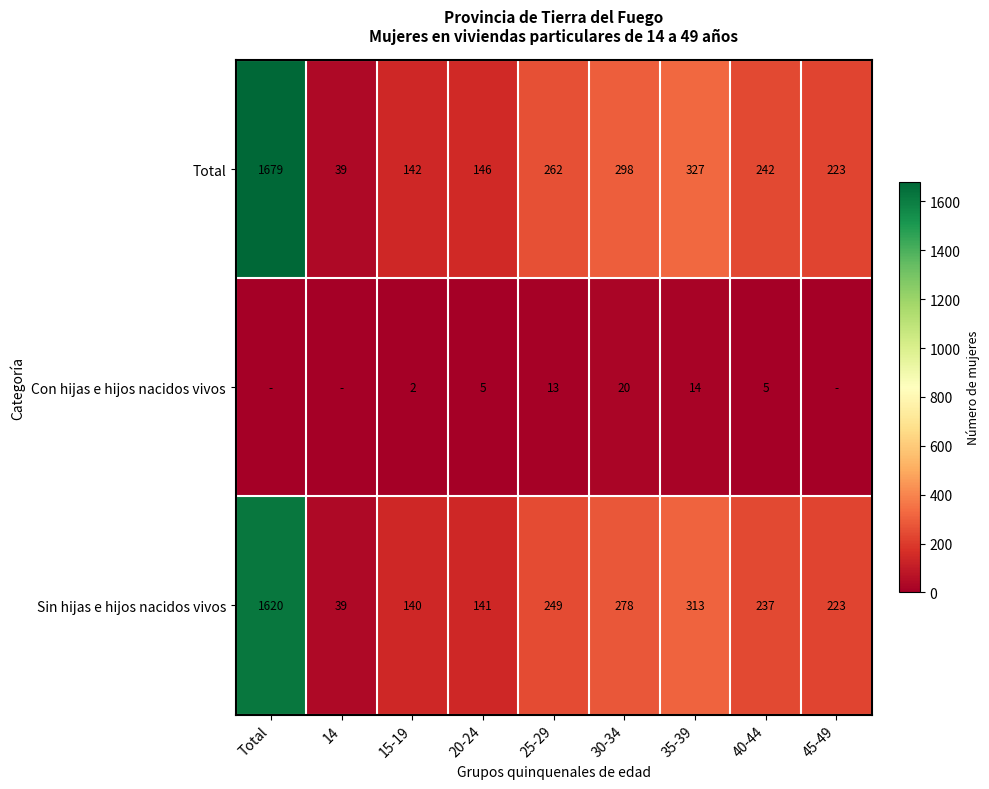

What is the highest value of the Sin hijas e hijos nacidos vivos series?

1620